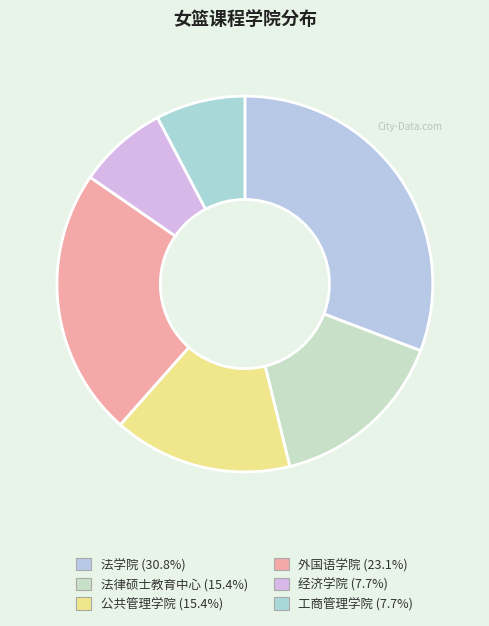

What percentage is the 公共管理学院 slice, to the nearest percent?

15%